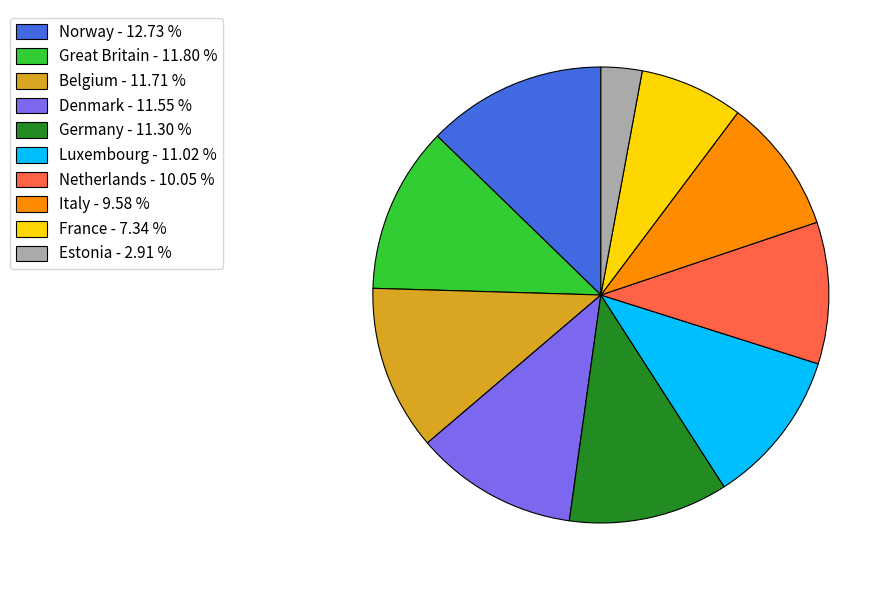

Count the number of slices in the pie.

10